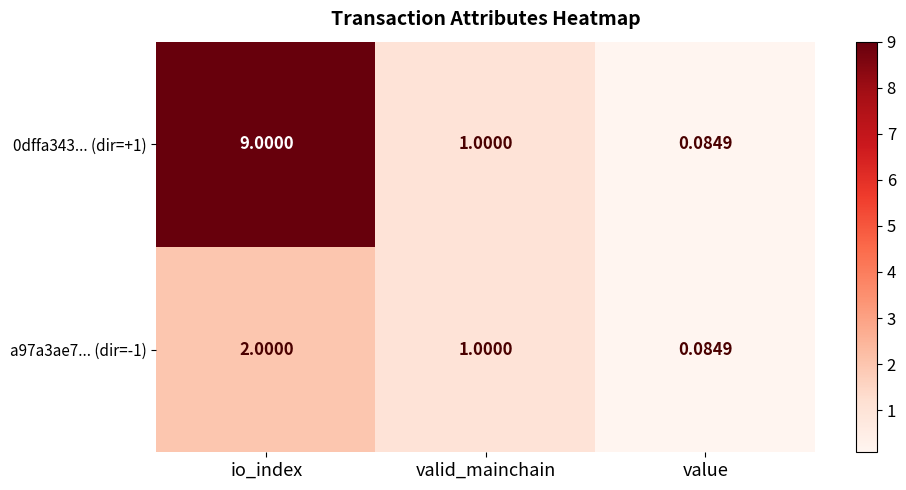

Which category has the lowest value in the a97a3ae7... (dir=-1) series?

value